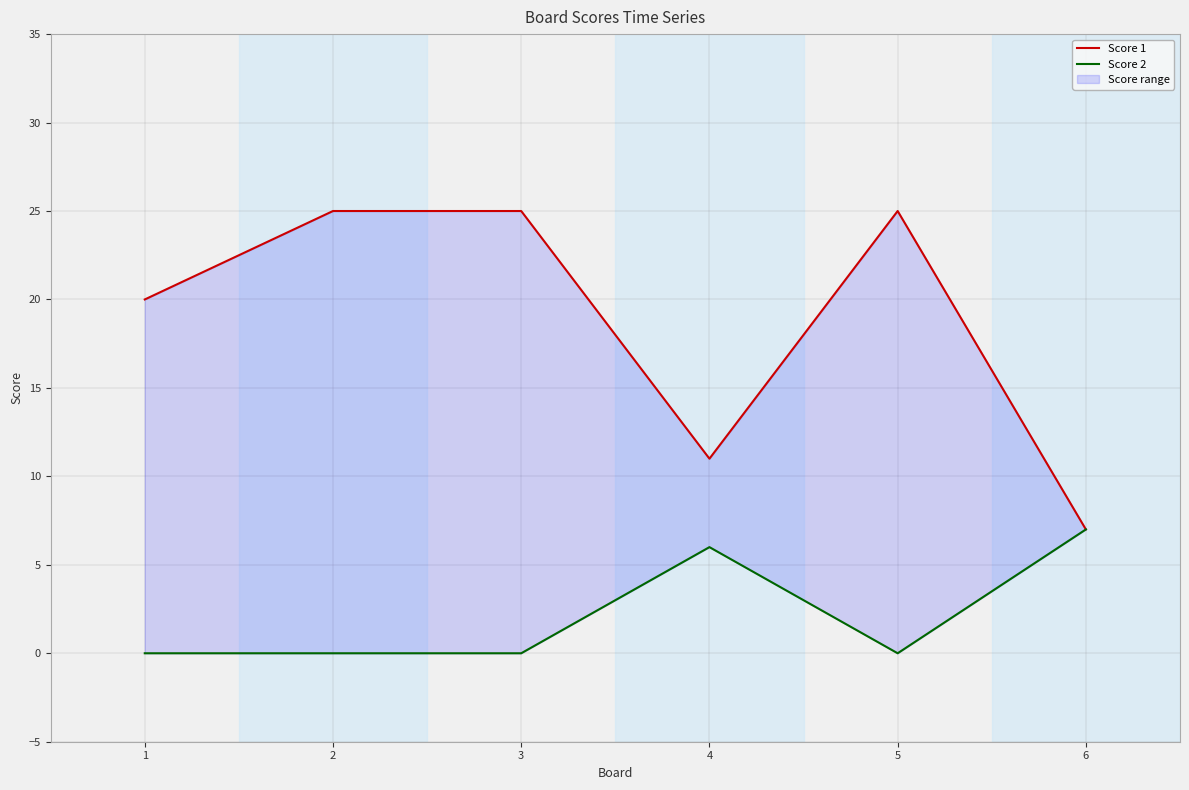

Which series has the largest total across all categories?

Score 1